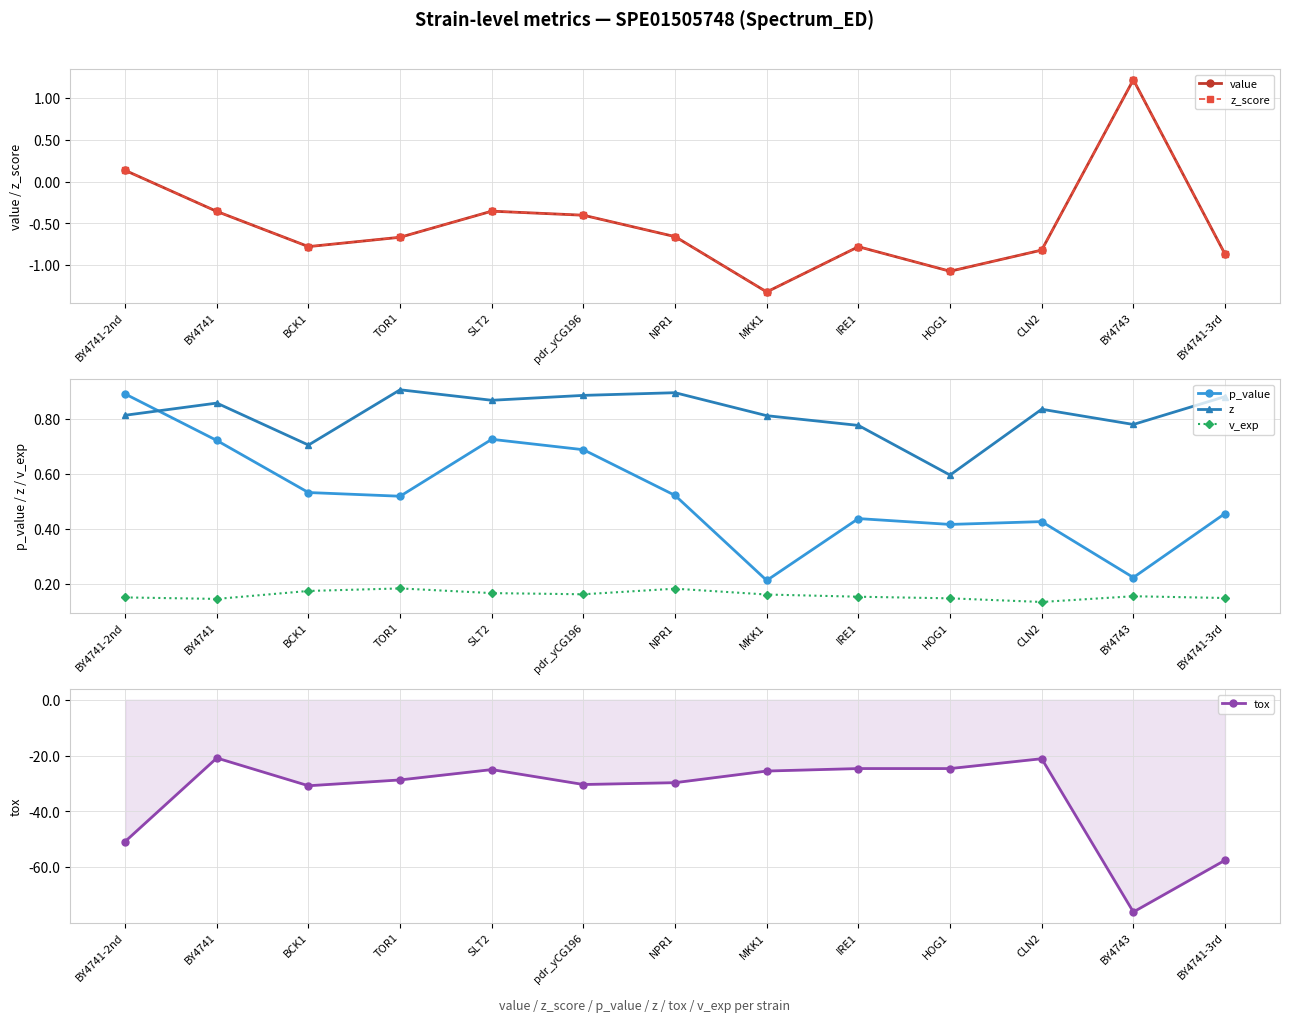

Is it true that z equals 1.0 at HOG1?

False